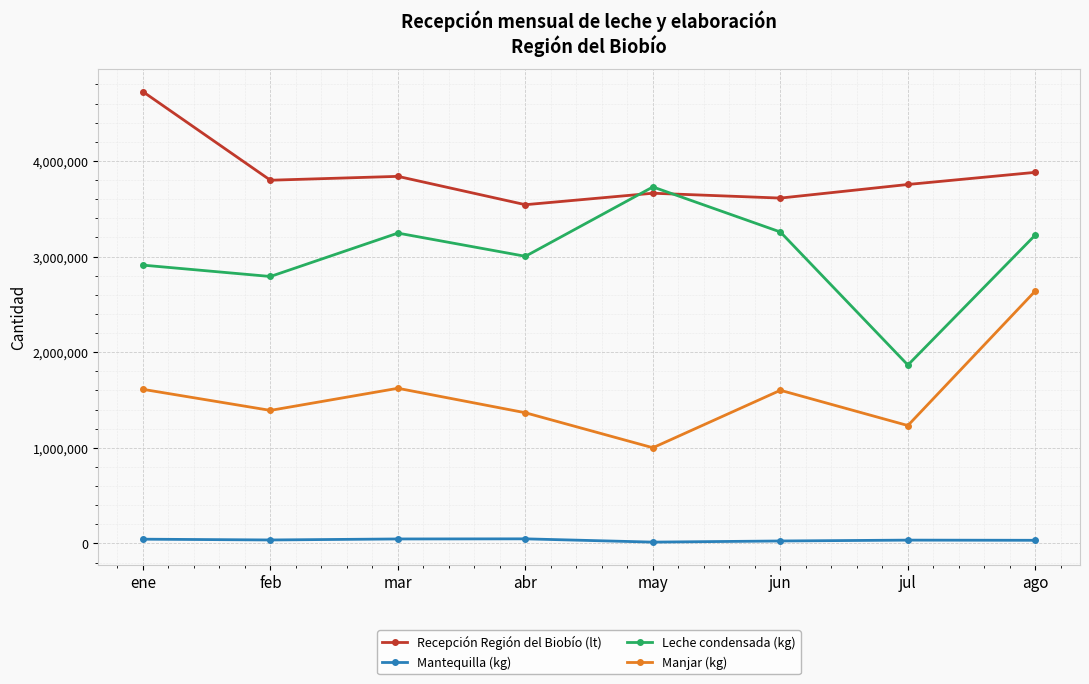

How many values in the Recepción Región del Biobío (lt) series are below 3798446?

4